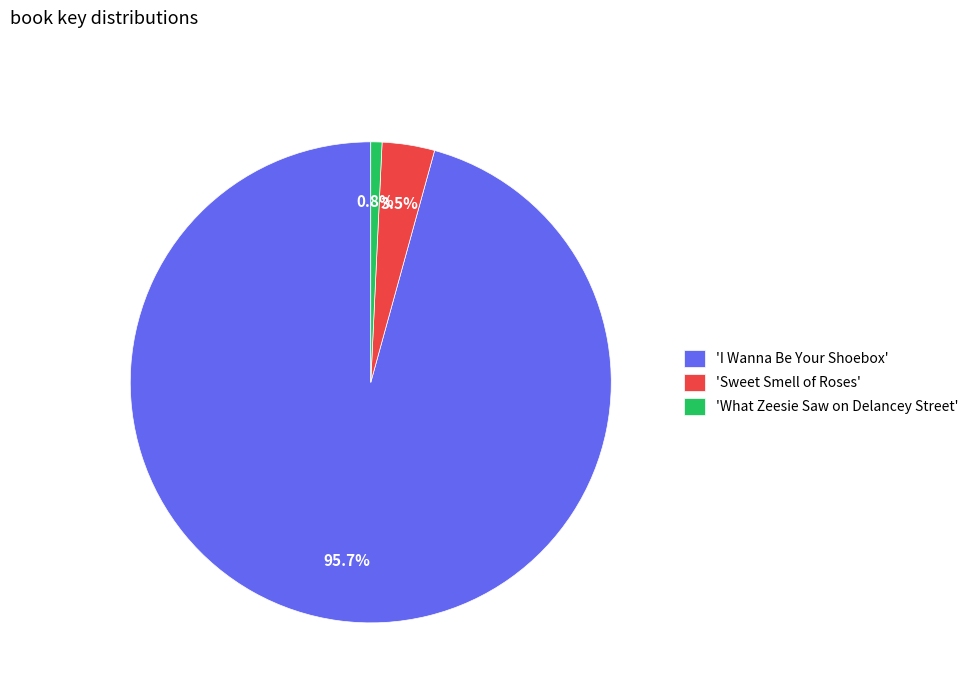

What is the majority slice?

'I Wanna Be Your Shoebox'